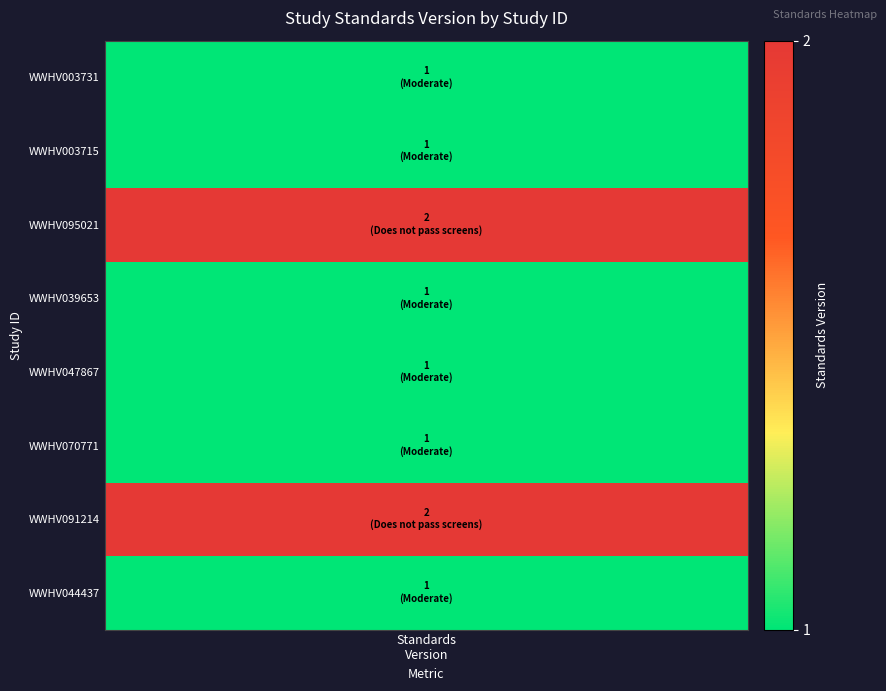

Approximately how many times larger is the value at standards_version compared to 2?

0.5